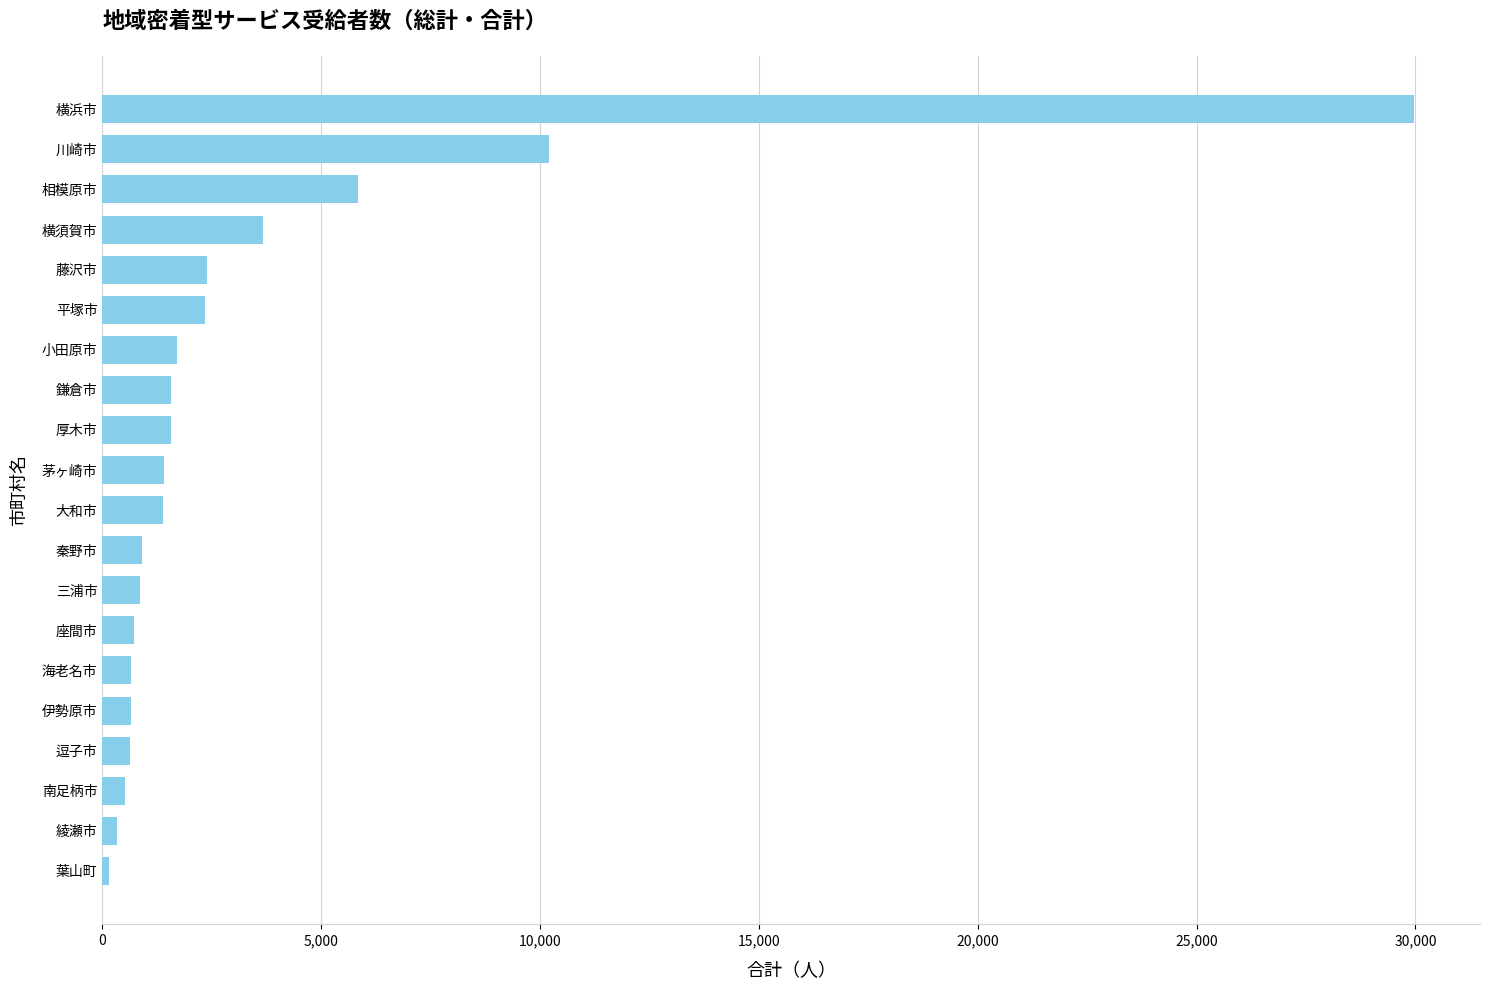

The chart shows a value of 1567 at 厚木市. True or false?

True